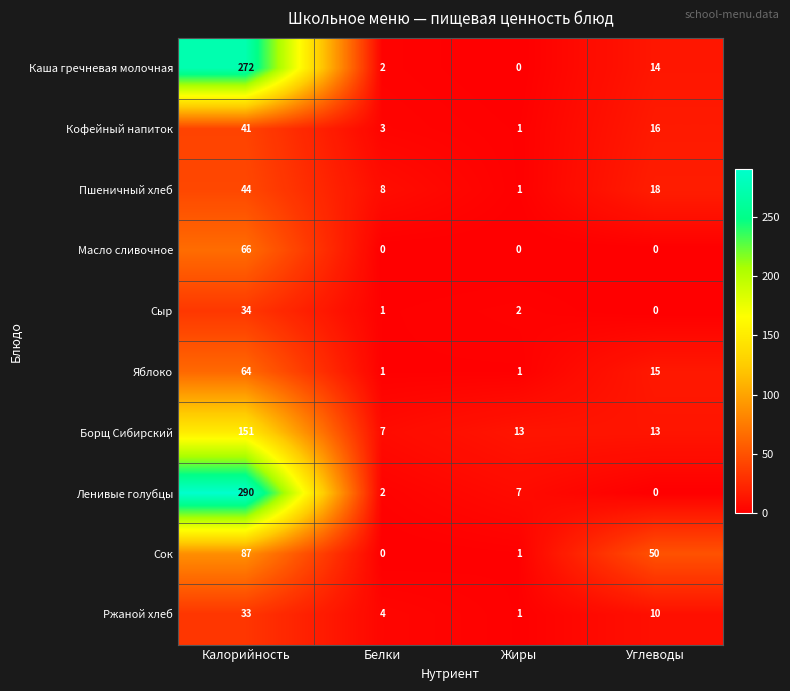

Is it true that Ржаной хлеб equals 1 at Жиры?

True